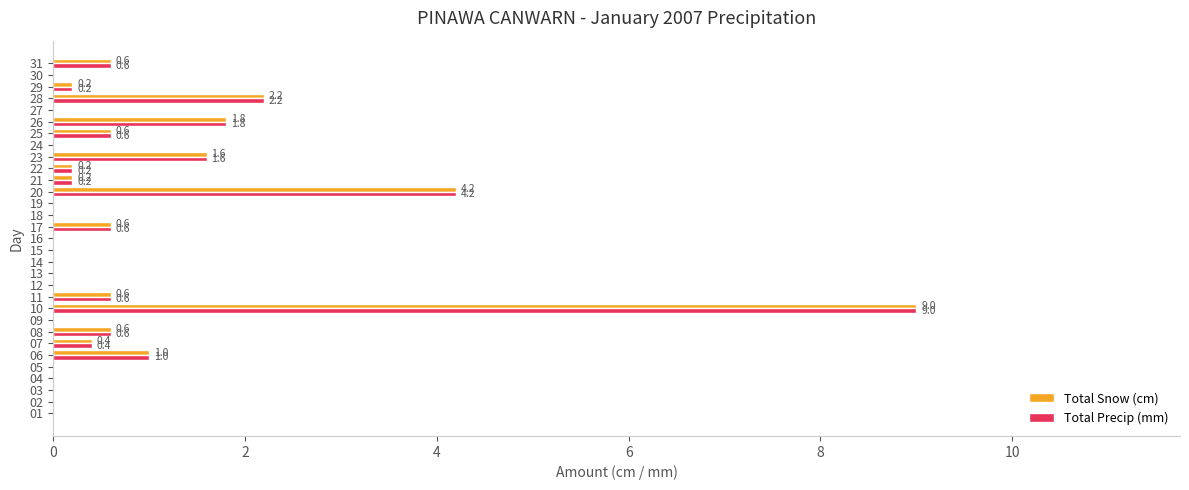

At which category is the sum across all series the highest?

10